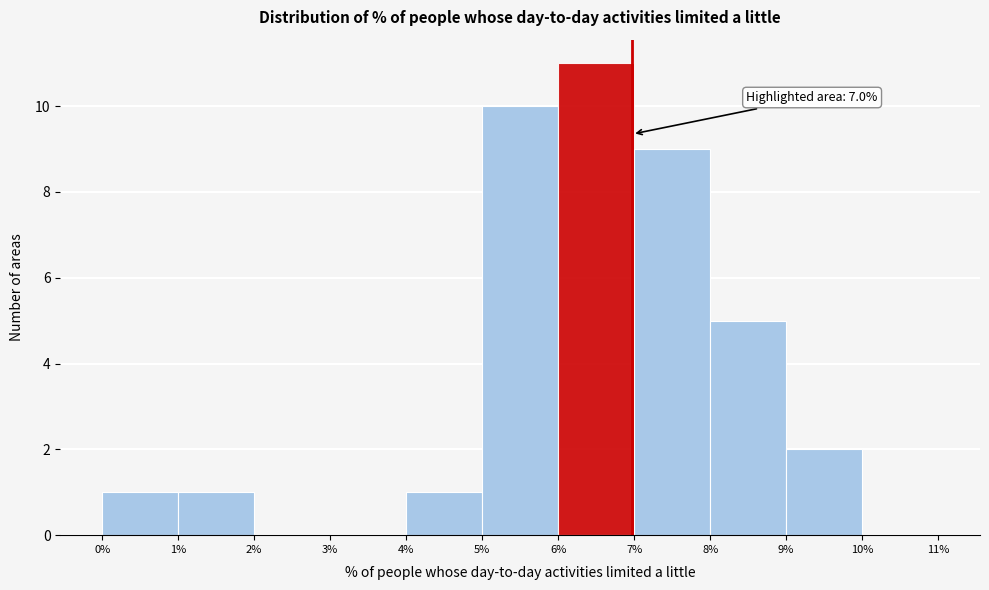

Which range on the x-axis has the tallest bar?

6% to 7%